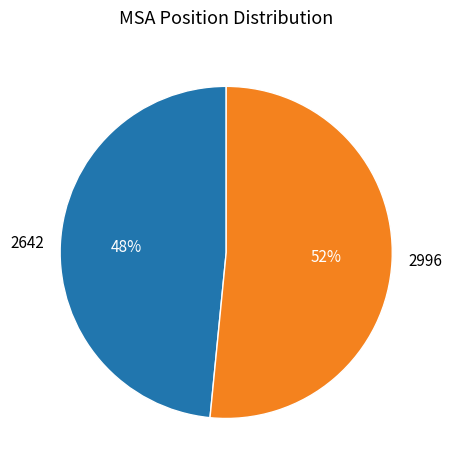

Do 2996 and 2642 together represent more than half of the pie?

Yes